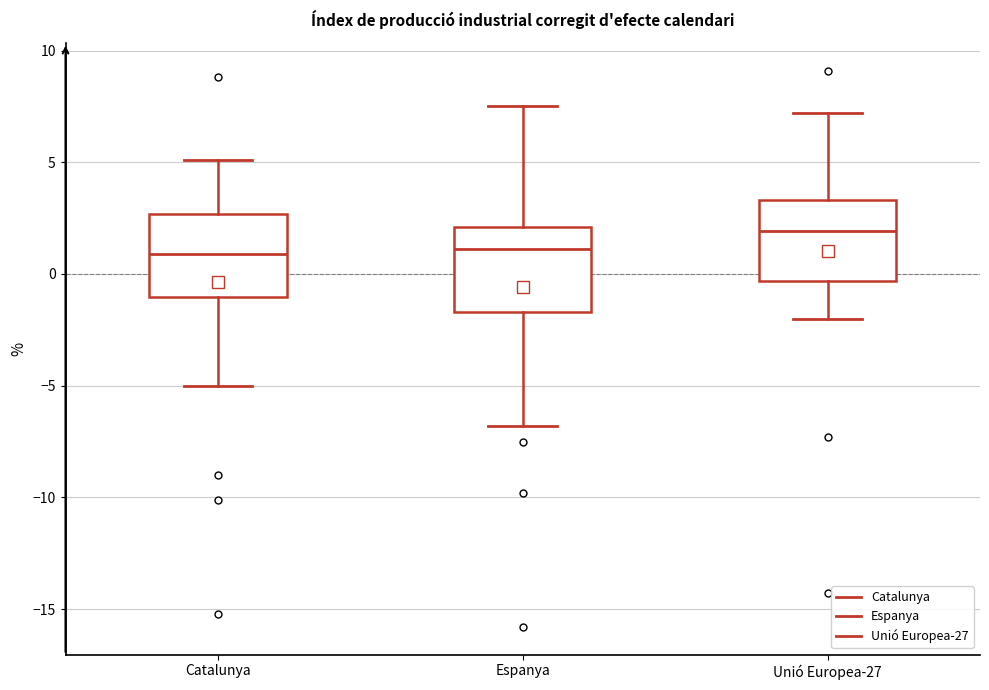

Where does the median line of the box for Catalunya sit on the y-axis? The values are not printed on the chart, so give them approximately, as read against the axis.

1.0